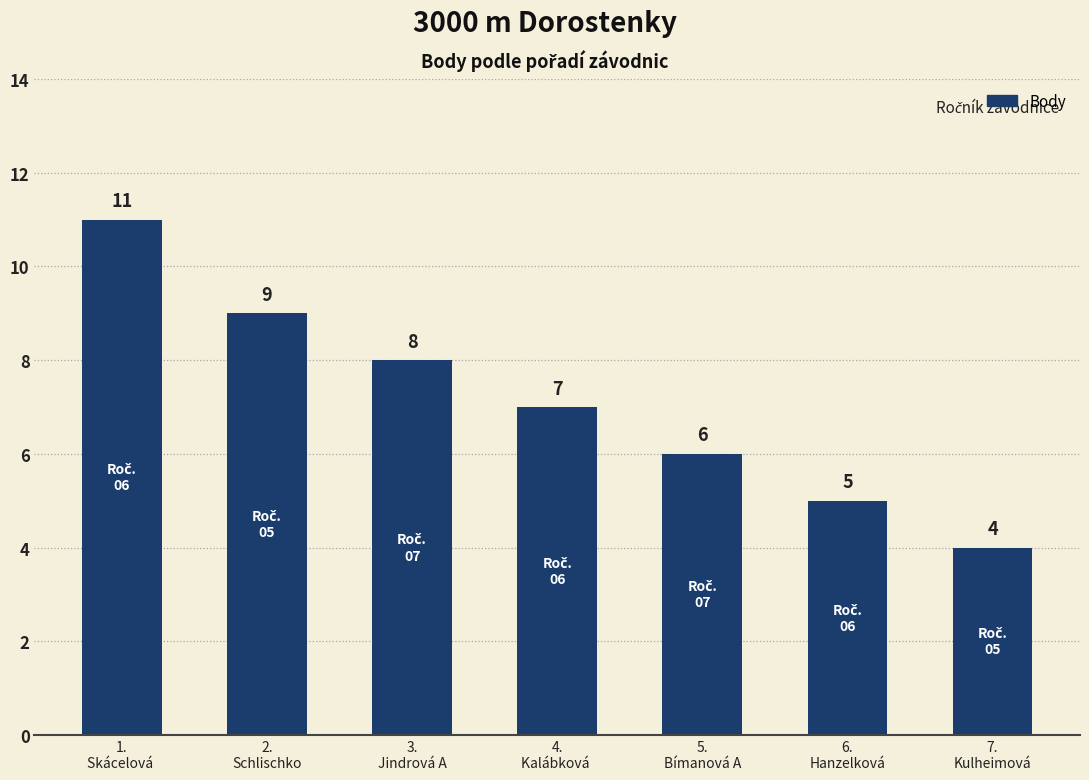

List the labels in order of value, smallest first.

7.
Kulheimová, 6.
Hanzelková, 5.
Bímanová A, 4.
Kalábková , 3.
Jindrová A, 2.
Schlischko, 1.
Skácelová 